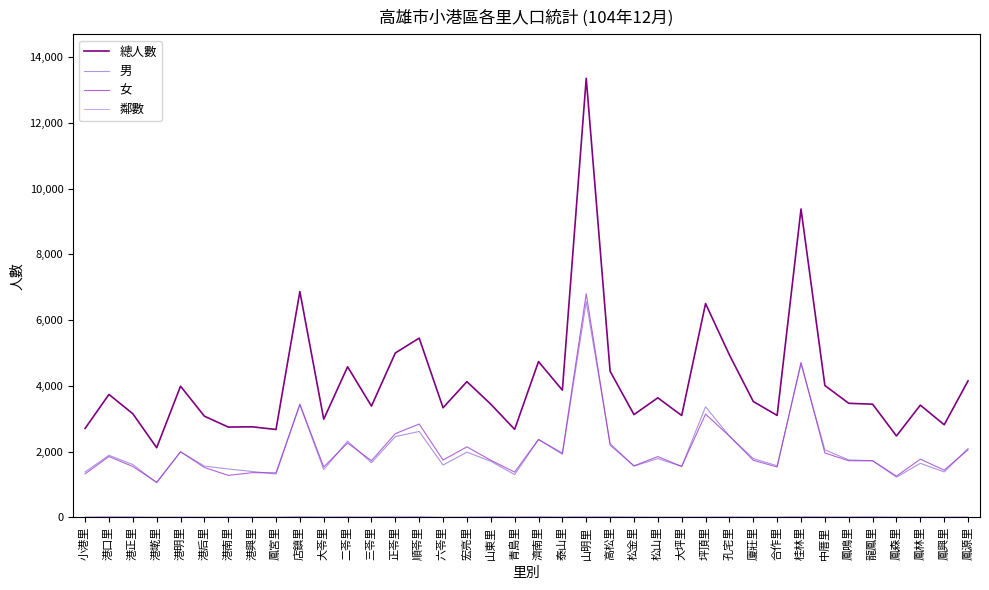

Does the chart have visible grid lines?

No